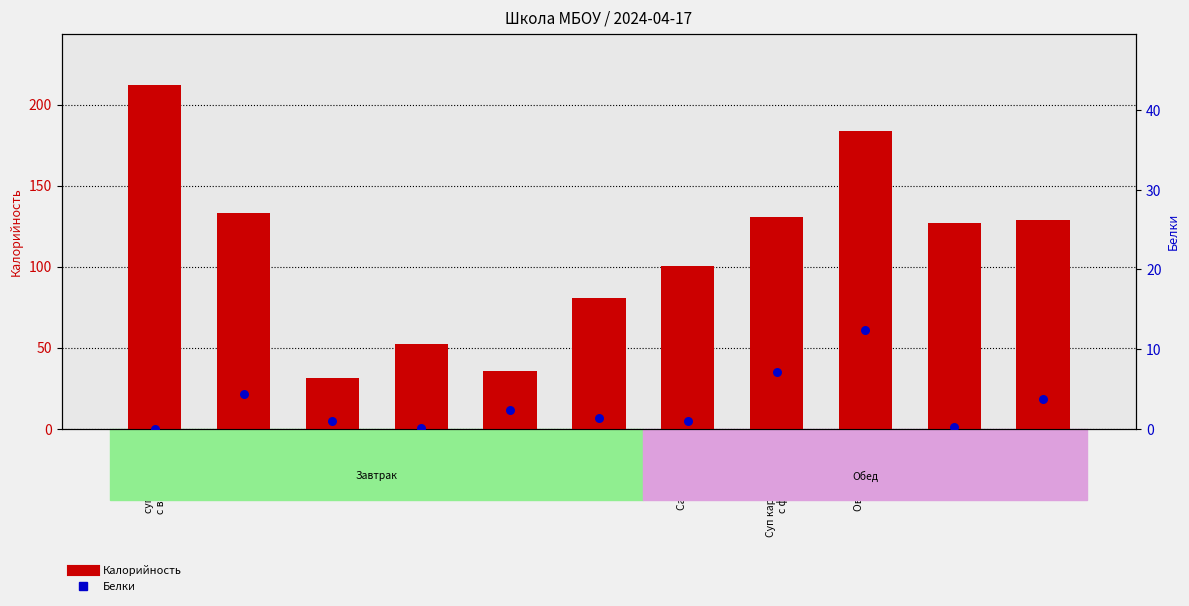

Which series contains the lowest Y value?

Белки